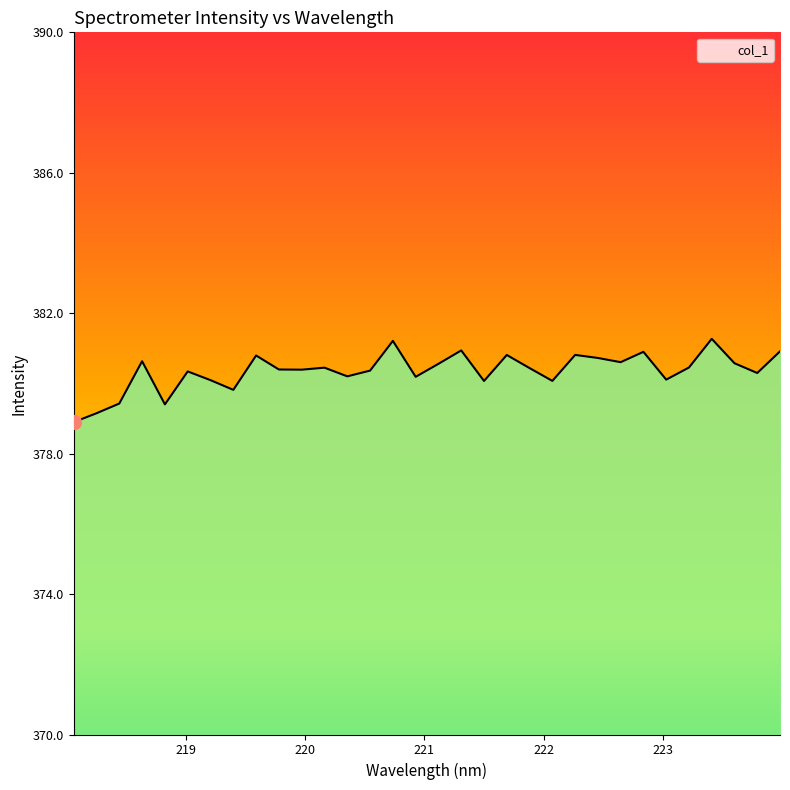

What is the label of the 17th point from the left?

221.1174